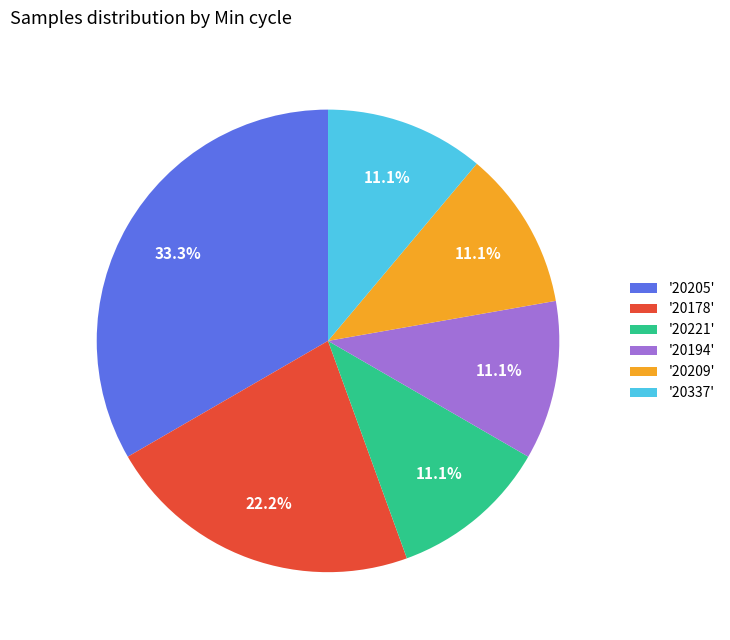

Which has a higher value, '20194' or '20205'?

'20205'